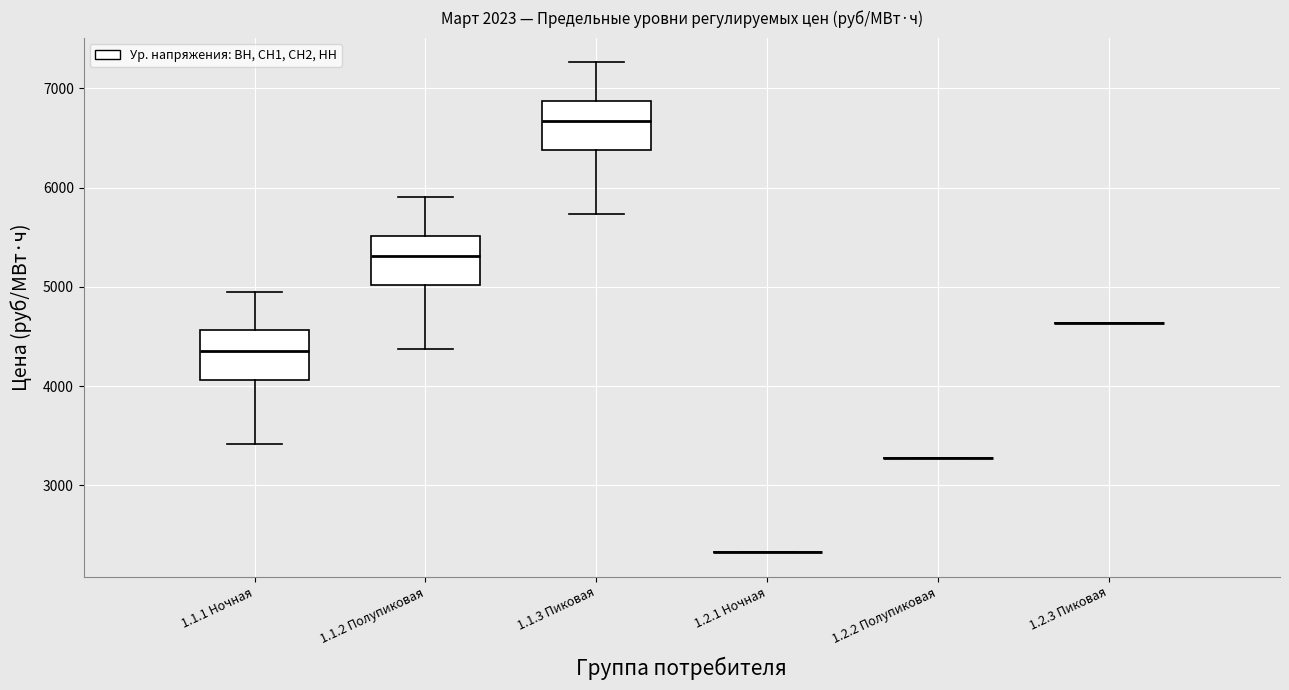

Where does the upper whisker of the box for 1.1.1 Ночная end on the y-axis? The values are not printed on the chart, so give them approximately, as read against the axis.

5000